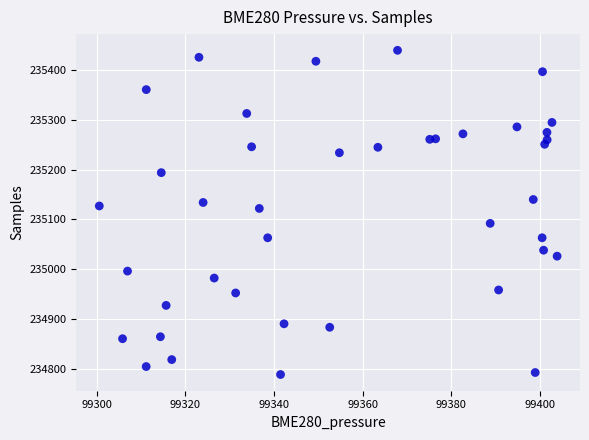

What is the range of Y values (max minus min)?

652